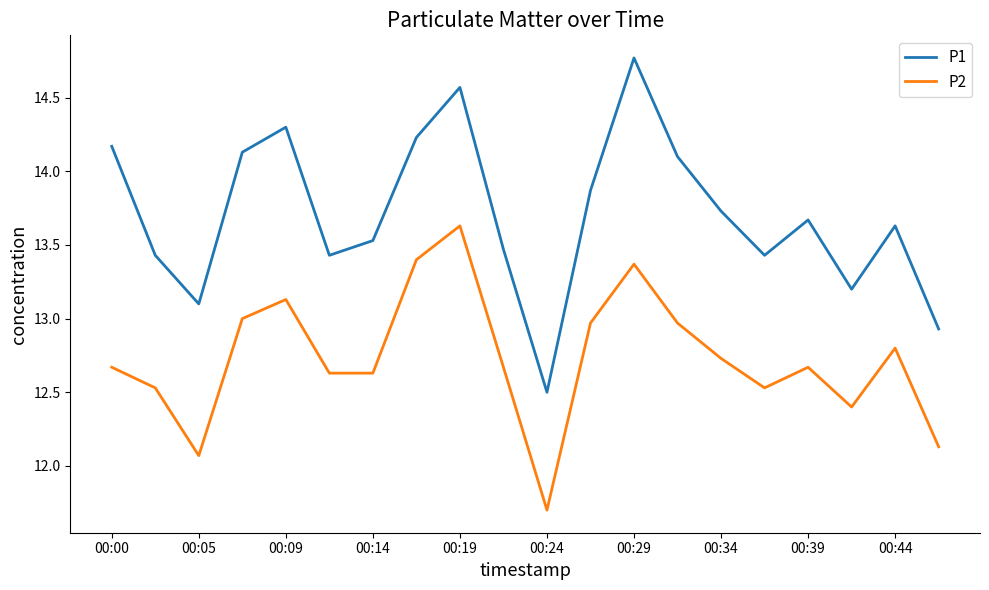

List the series in order of their overall mean, highest first.

P1, P2